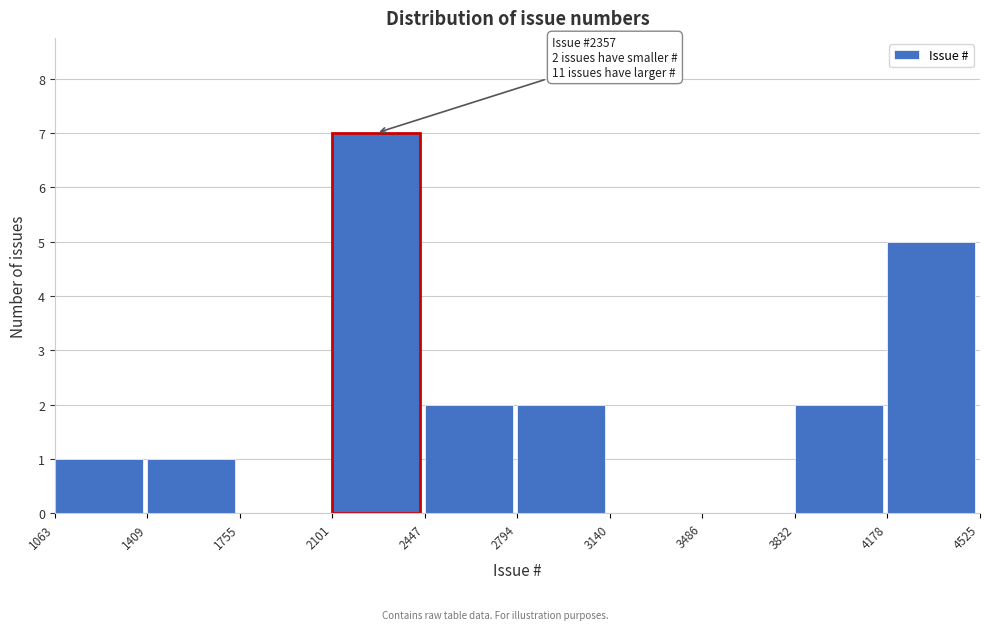

Over which range of the x-axis is the bar tallest?

2101 to 2447